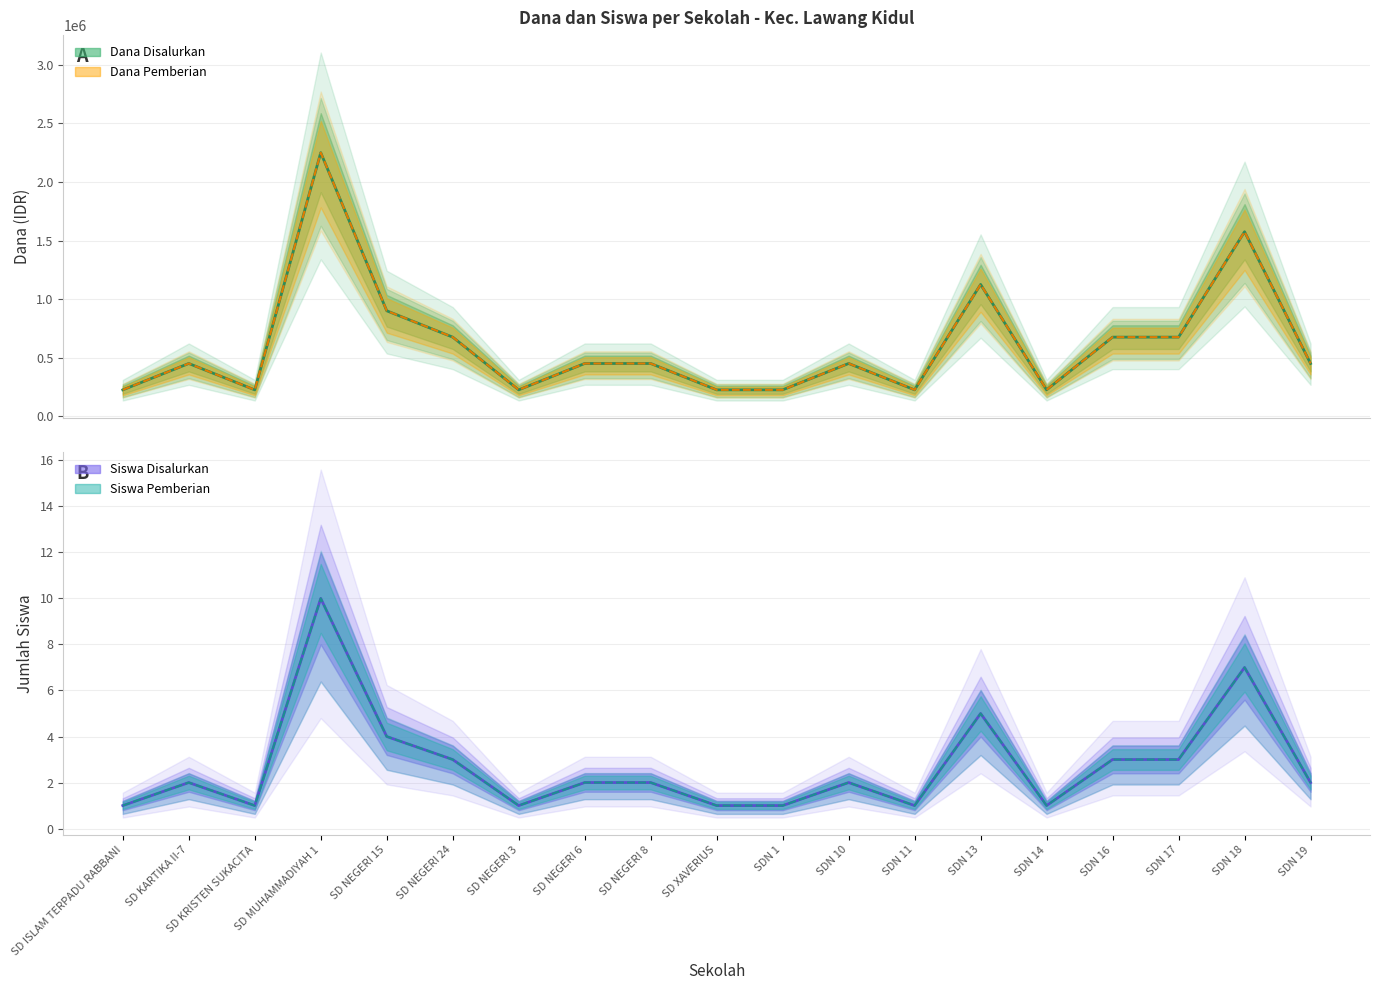

Does the chart display data point markers on the line(s)?

No